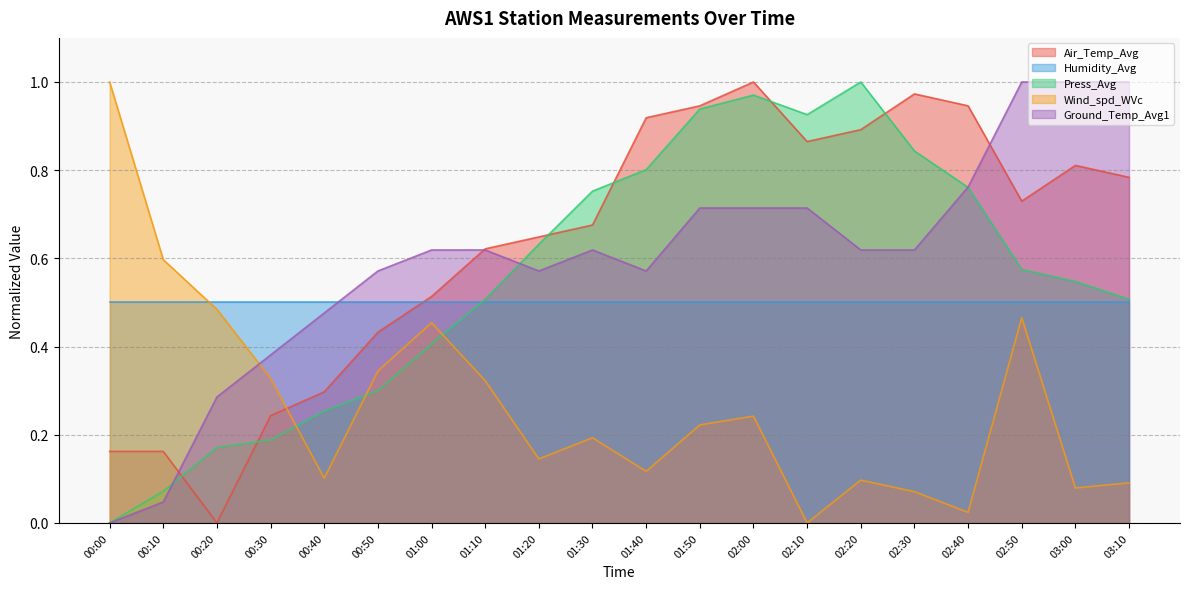

True or false: Wind_spd_WVc has more than 1 points higher than both neighbors.

True